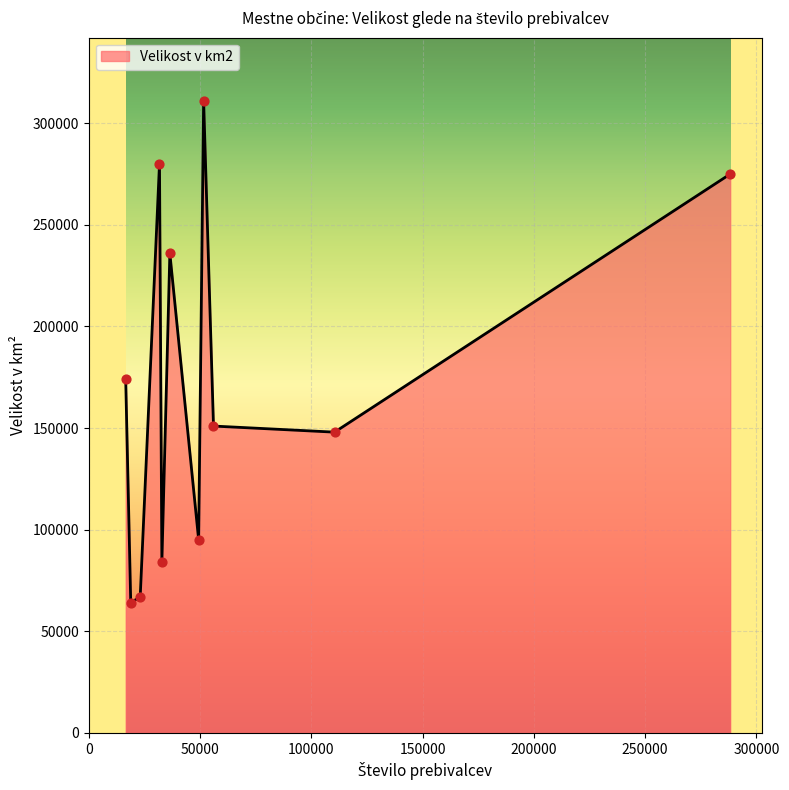

What is the difference between the maximum and minimum values?

247000